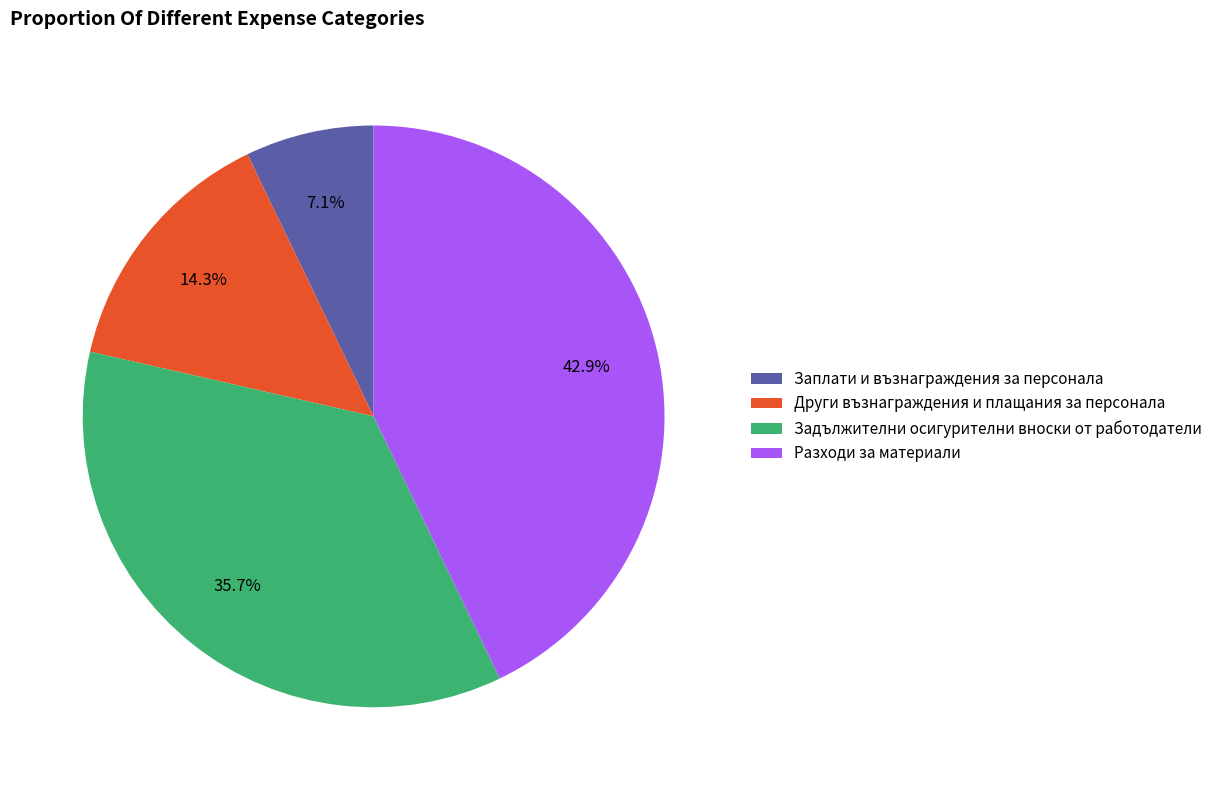

Between Разходи за материали and Други възнаграждения и плащания за персонала, which is larger?

Разходи за материали